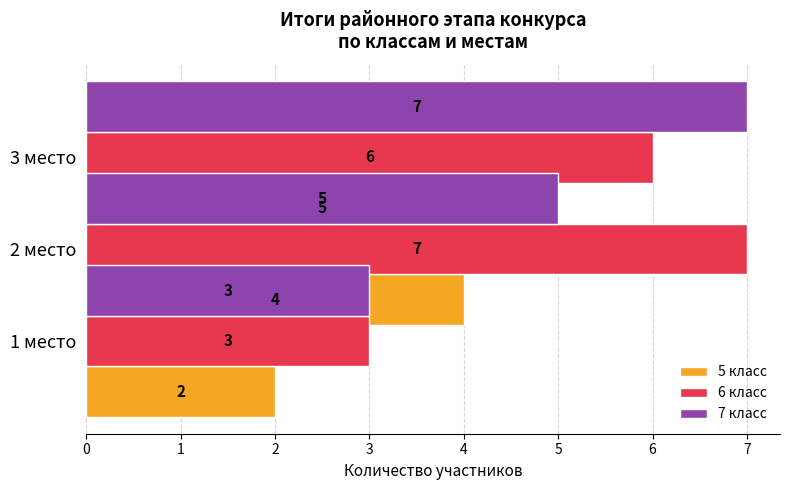

List the series in order of their peak value, highest first.

6 класс, 7 класс, 5 класс